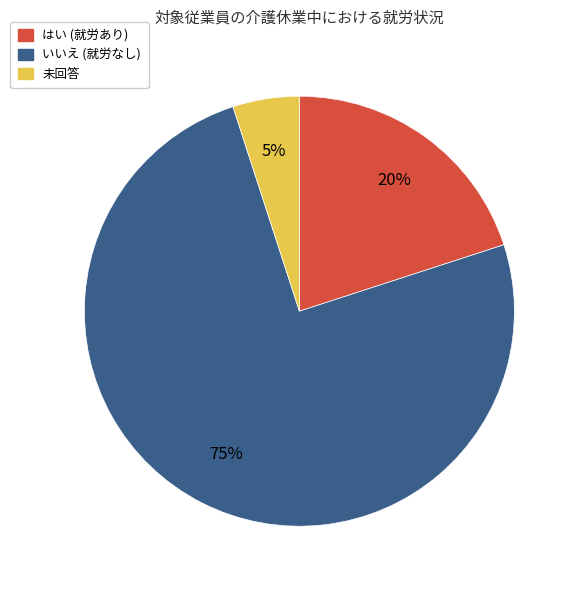

How many segments does this pie chart have?

3